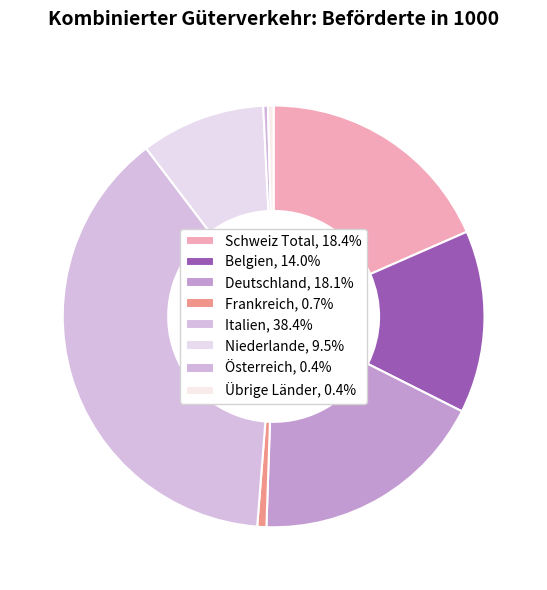

The Schweiz Total slice represents 7% of the pie. True or false?

False